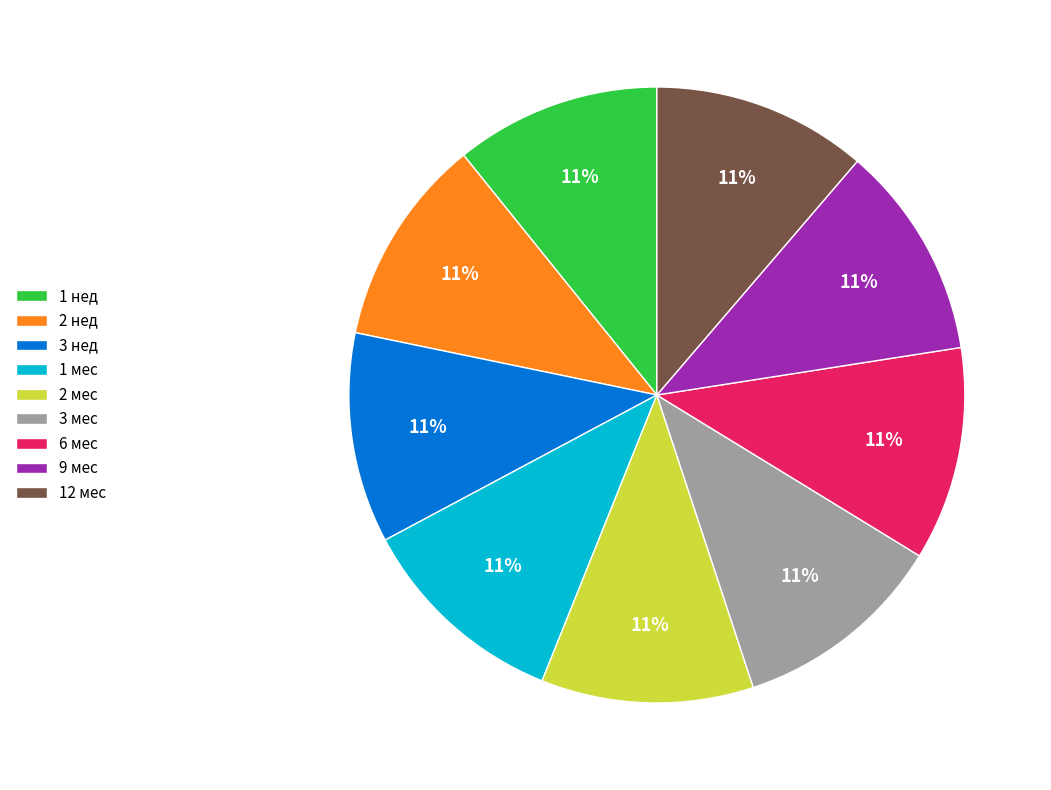

Do 1 нед and 9 мес together represent more than half of the pie?

No